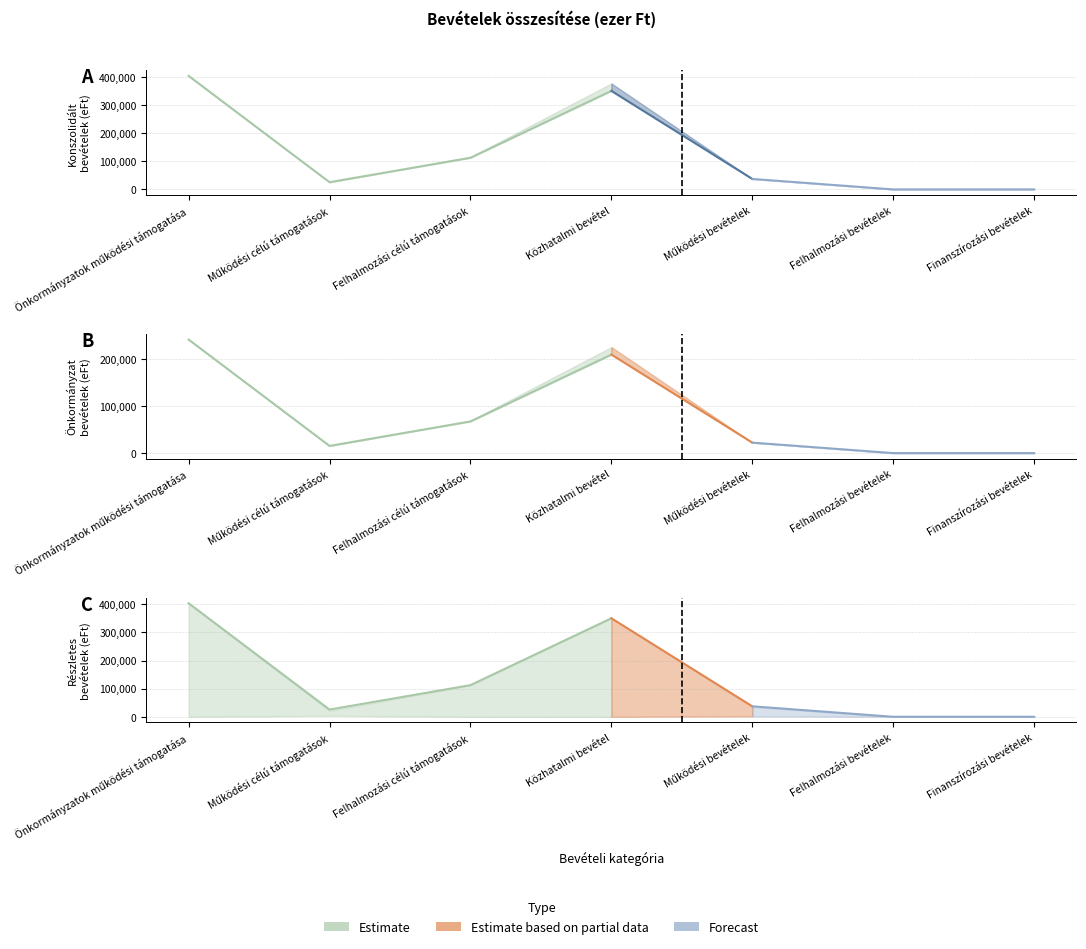

In Konszolidált Mód., how many points are lower than both neighbors (excluding endpoints)?

1